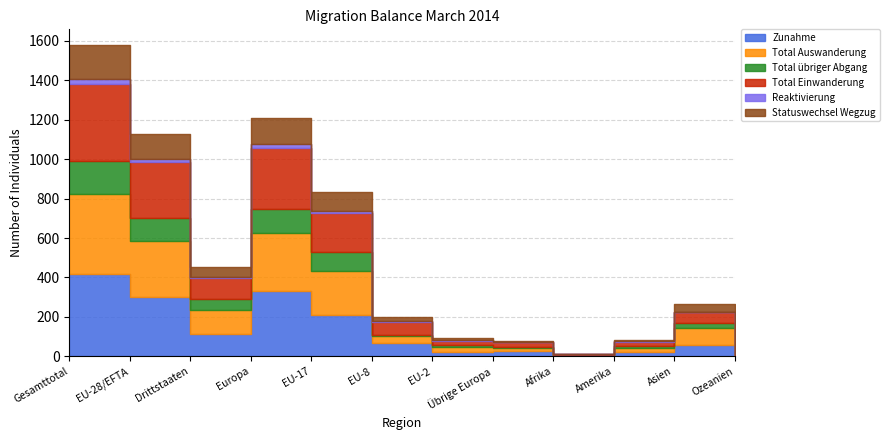

Which category has the highest value across all series?

Gesamttotal